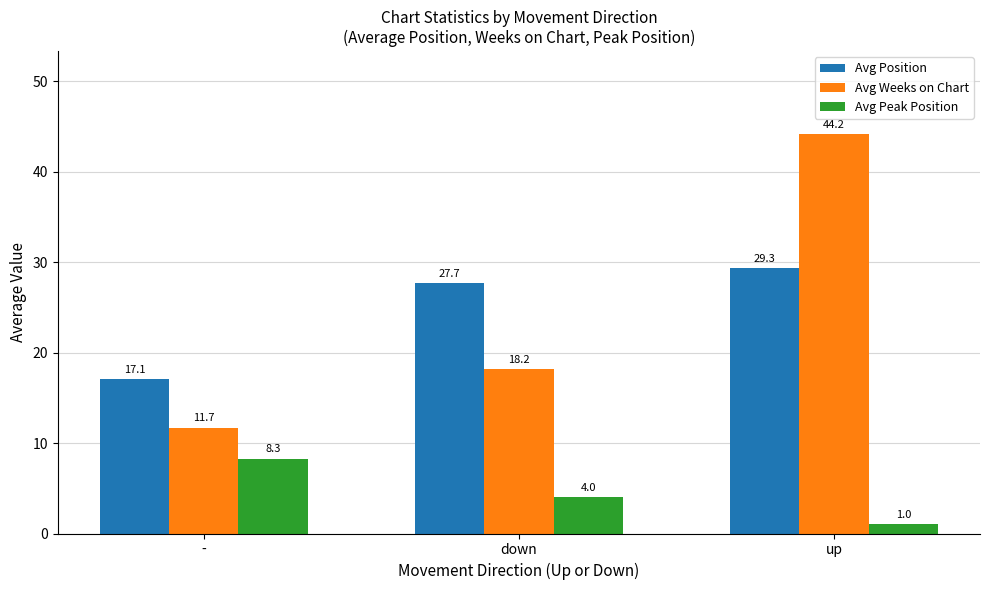

Which series has the largest range (max minus min)?

Avg Weeks on Chart